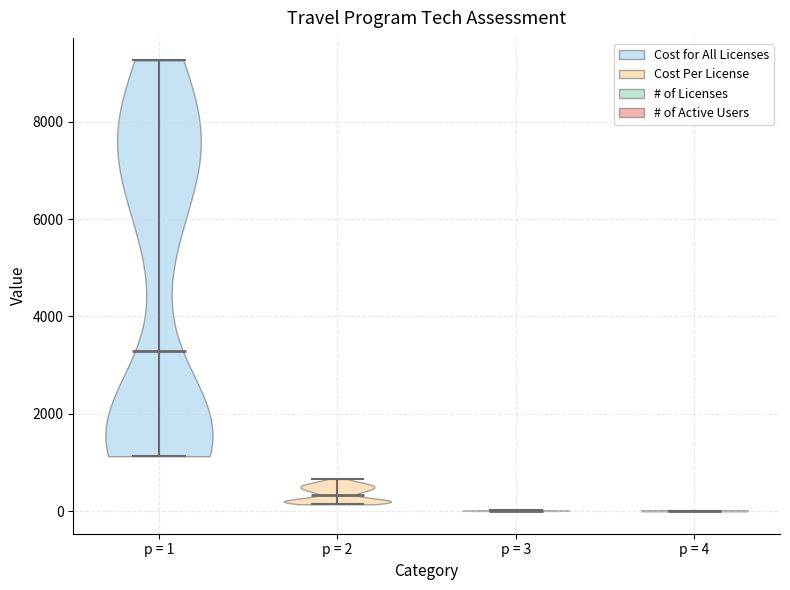

Reading left to right, read every violin against the y-axis: where its median line is, and the lowest and highest points it reaches. The values are not printed on the chart, so give them approximately, as read against the axis.

p = 1: median line 3200, lowest point 1200, highest point 9200
p = 2: median line 400, lowest point 200, highest point 600
p = 3: median line 0, lowest point 0, highest point 0
p = 4: median line 0, lowest point 0, highest point 0